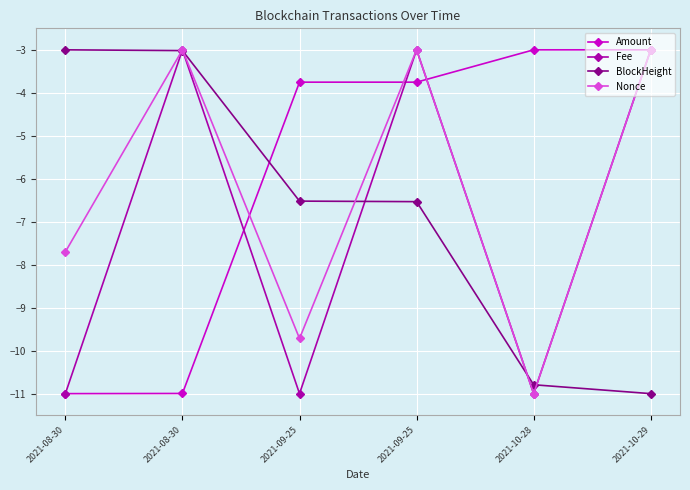

How many intersections are there between Fee and Nonce?

1